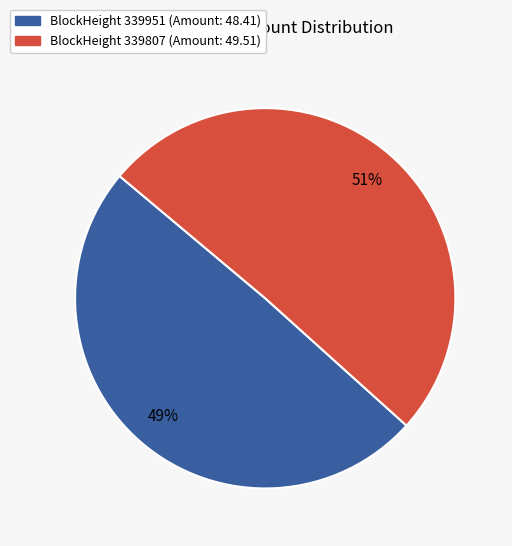

To the nearest percent, what portion does BlockHeight 339807 (Amount: 49.51) represent?

51%